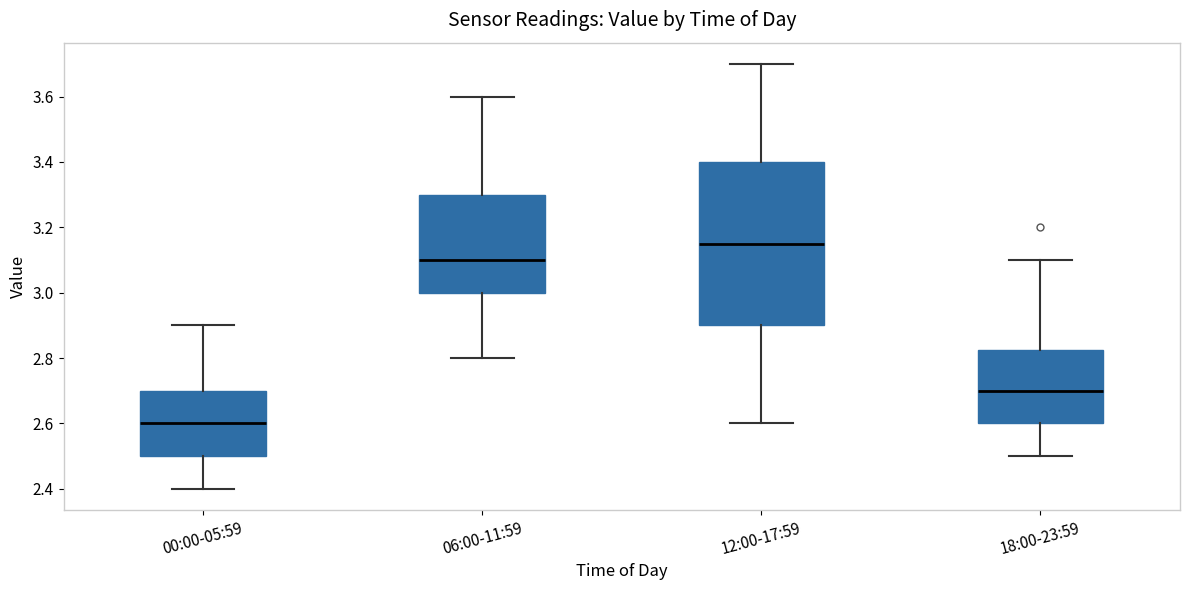

Which box has the highest median line?

12:00-17:59